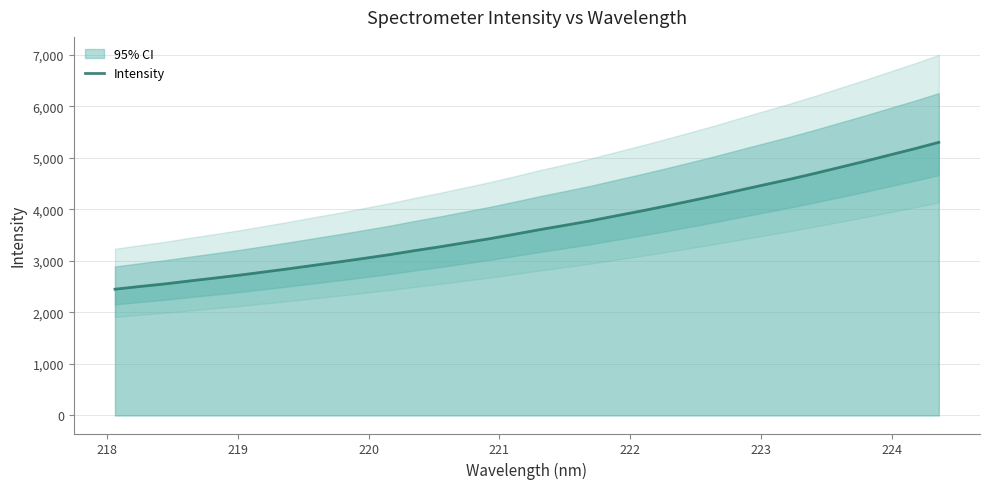

What is the highest value of the Intensity series?

5298.8